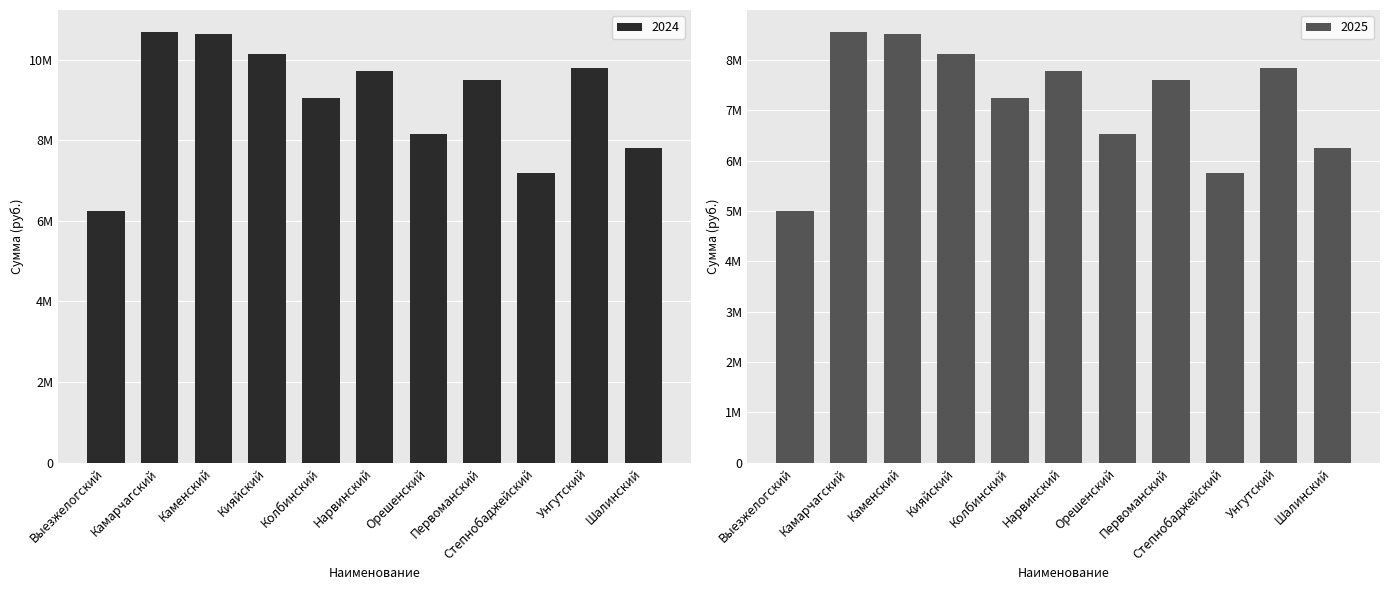

Which series has the largest range (max minus min)?

2024